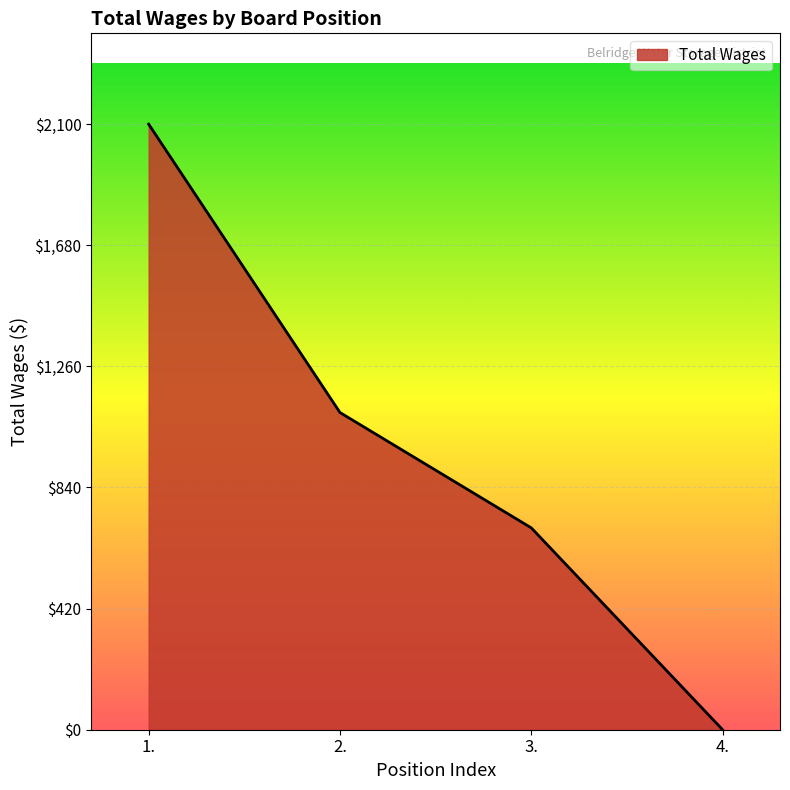

What is the ratio of the value at 3. to the value at 1.?

0.3